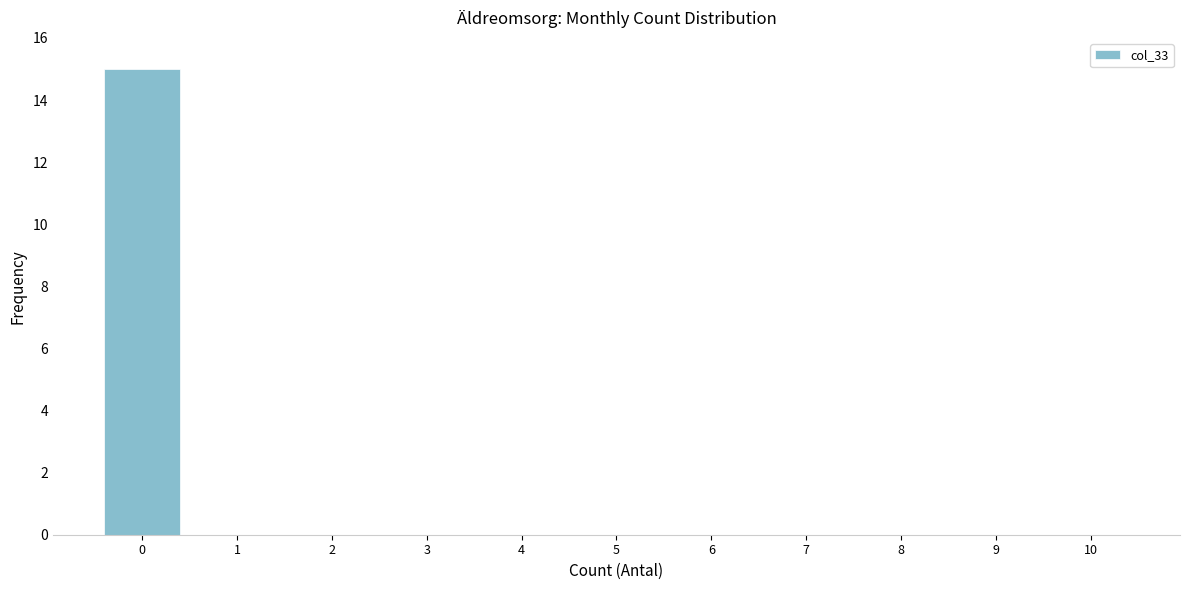

Reading left to right, list every bar in this chart as the range it spans on the x-axis followed by its height. The values are not printed on the chart, so give them approximately, as read against the axis.

-0.5 to 0.5: 15
0.5 to 1.5: 0
1.5 to 2.5: 0
2.5 to 3.5: 0
3.5 to 4.5: 0
4.5 to 5.5: 0
5.5 to 6.5: 0
6.5 to 7.5: 0
7.5 to 8.5: 0
8.5 to 9.5: 0
9.5 to 10.5: 0